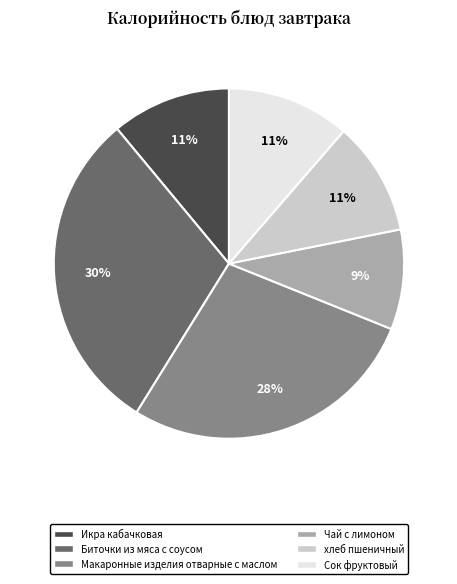

Is there a majority slice in this chart?

No